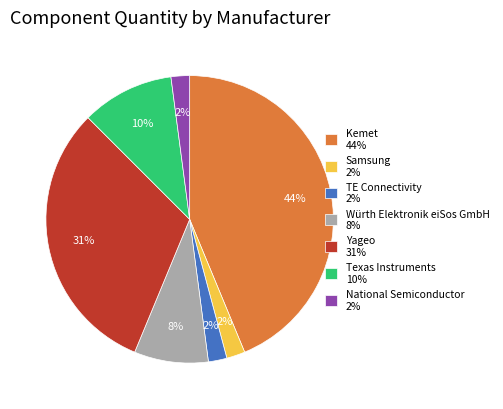

To the nearest percent, what is the combined percentage of National Semiconductor and TE Connectivity?

4%